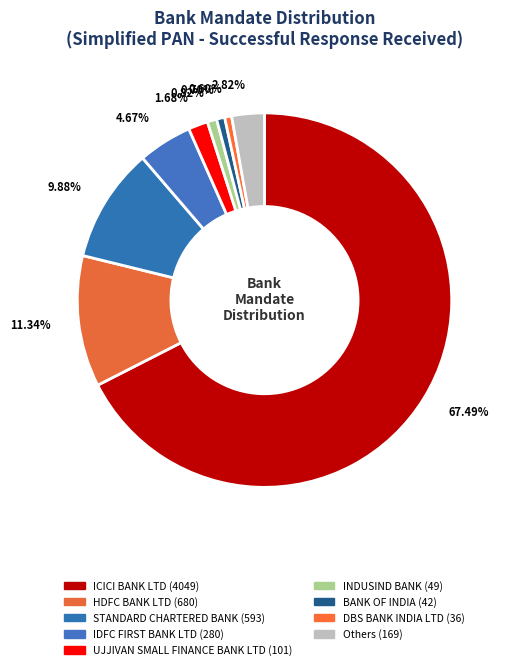

How many slices are in this pie chart?

9